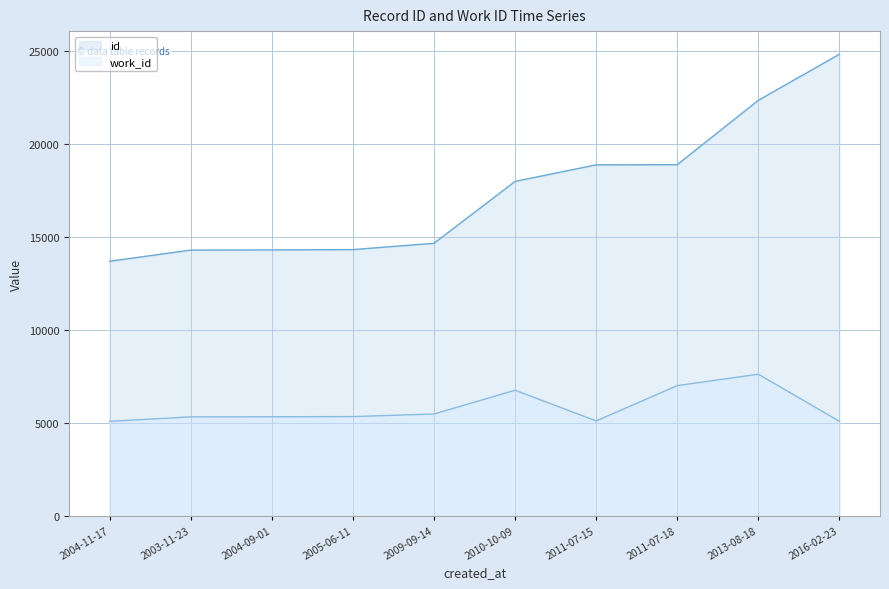

What position from the left is 2004-09-01?

3